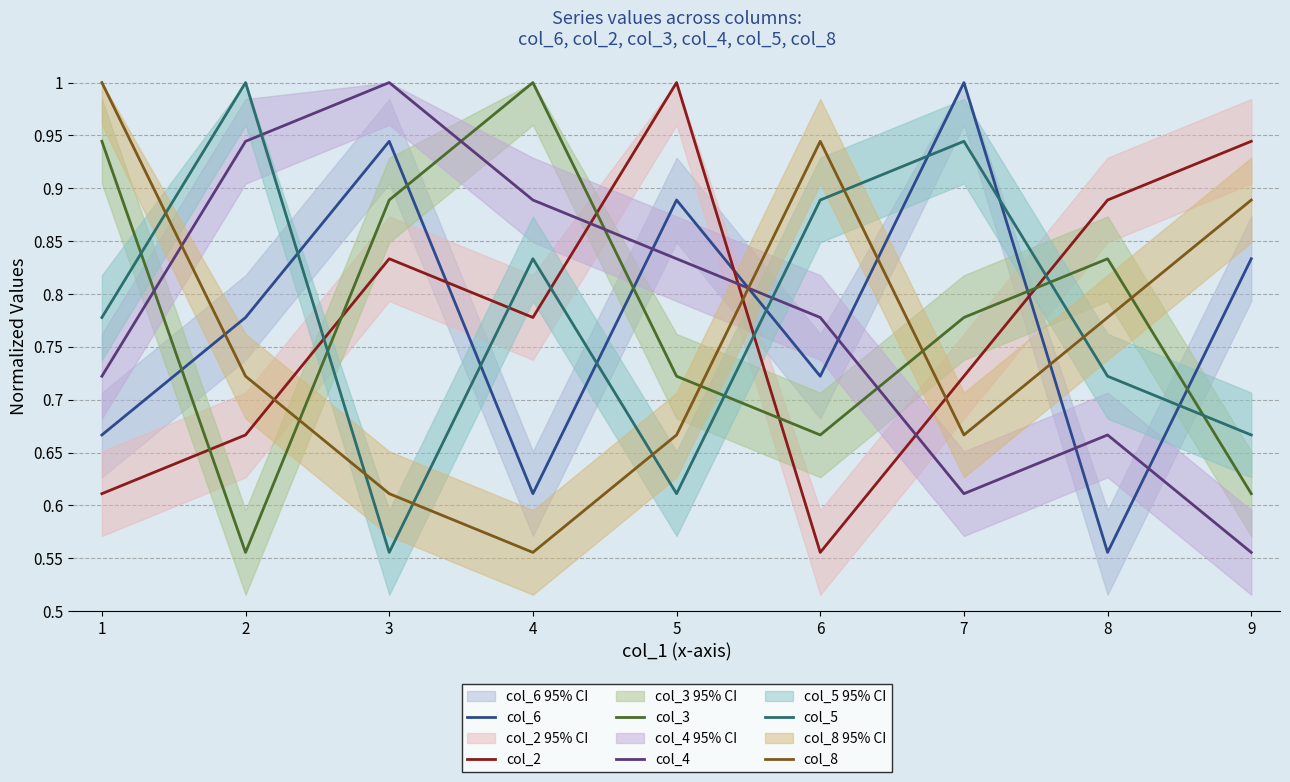

What is the average value of the col_3 series?

0.8